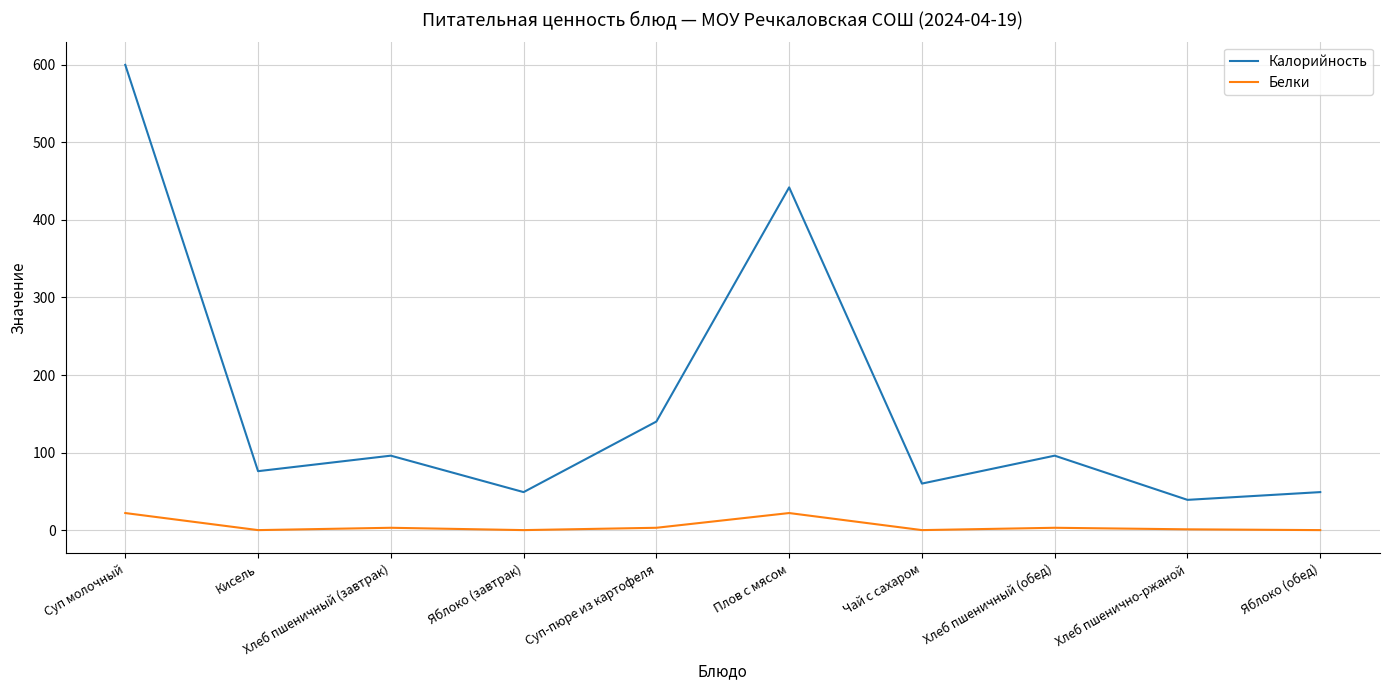

The value of Калорийность at Яблоко (обед) is 11. True or false?

False